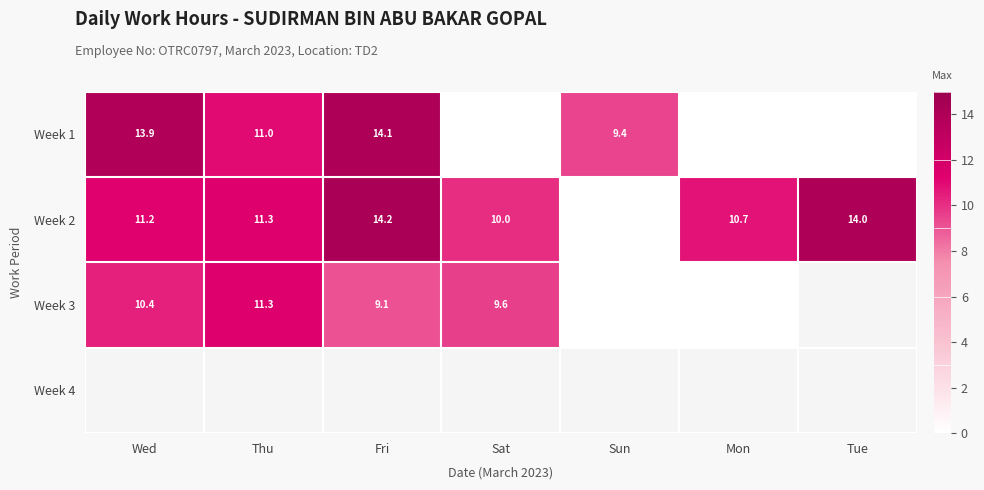

What is the sum of all Week 2 values?

71.6